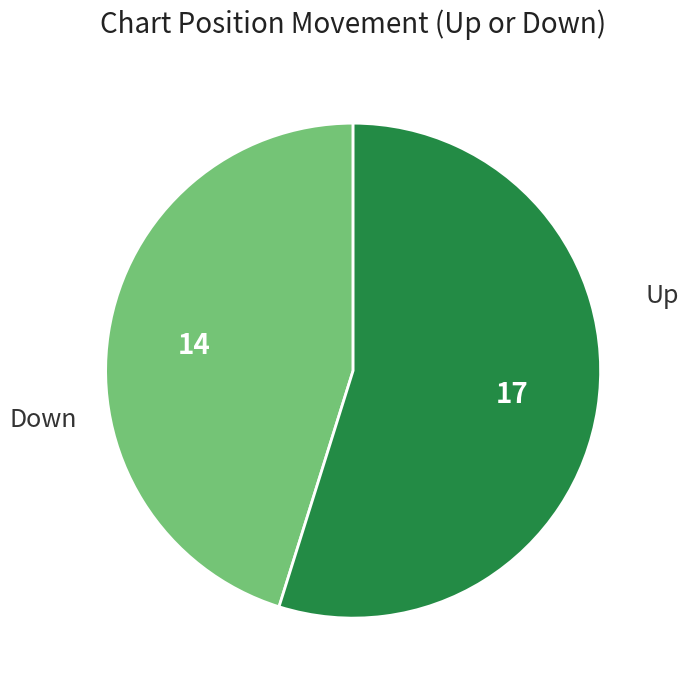

Does any single category account for the majority?

Yes